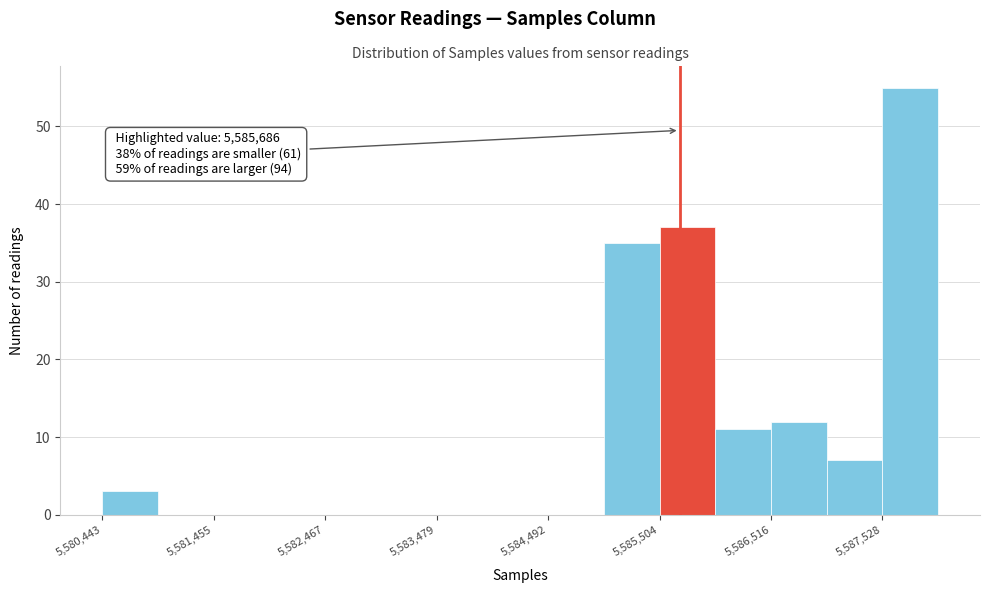

Around what value on the x-axis is the tallest bar? Give the approximate position of its centre, as read against the axis.

5587800